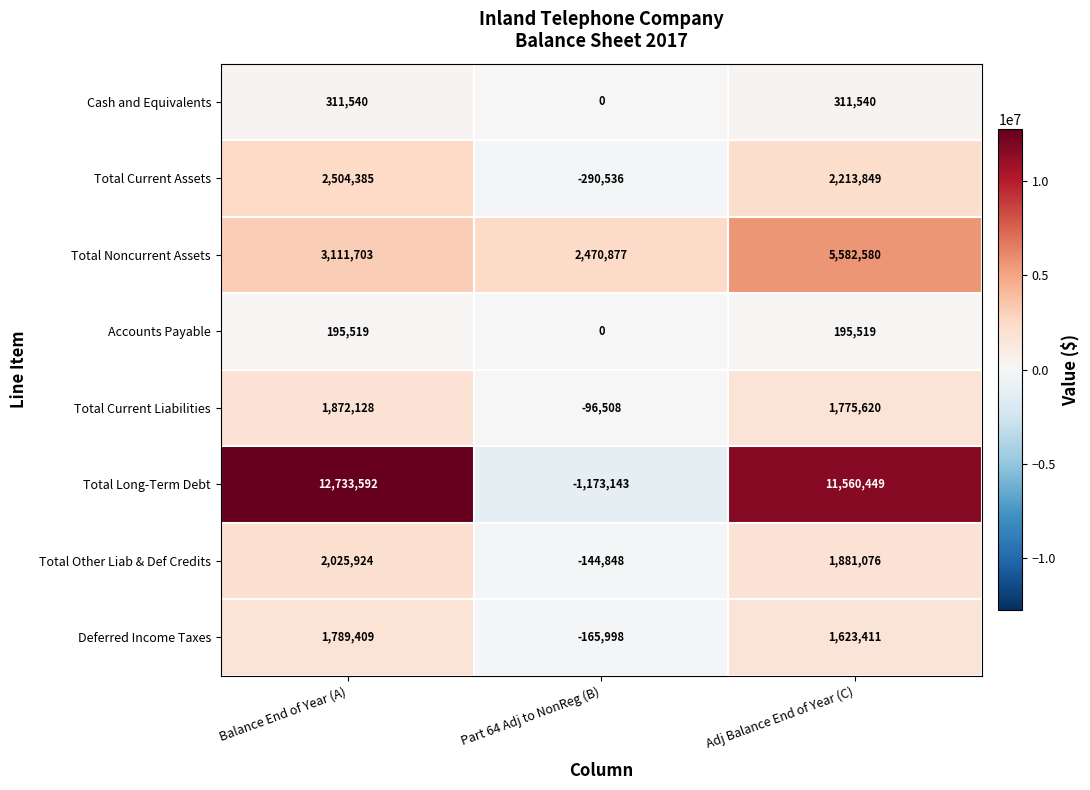

Which series has the widest spread of values?

Total Long-Term Debt